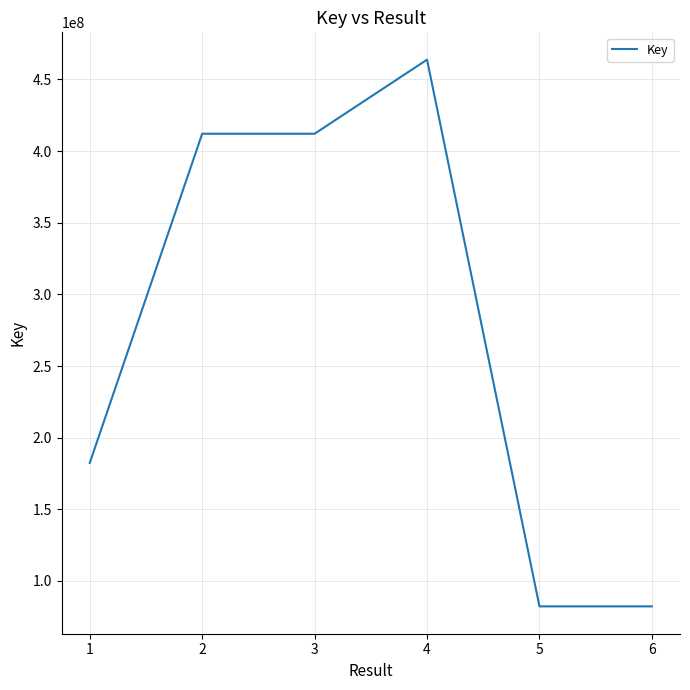

How many series are shown in this chart?

1